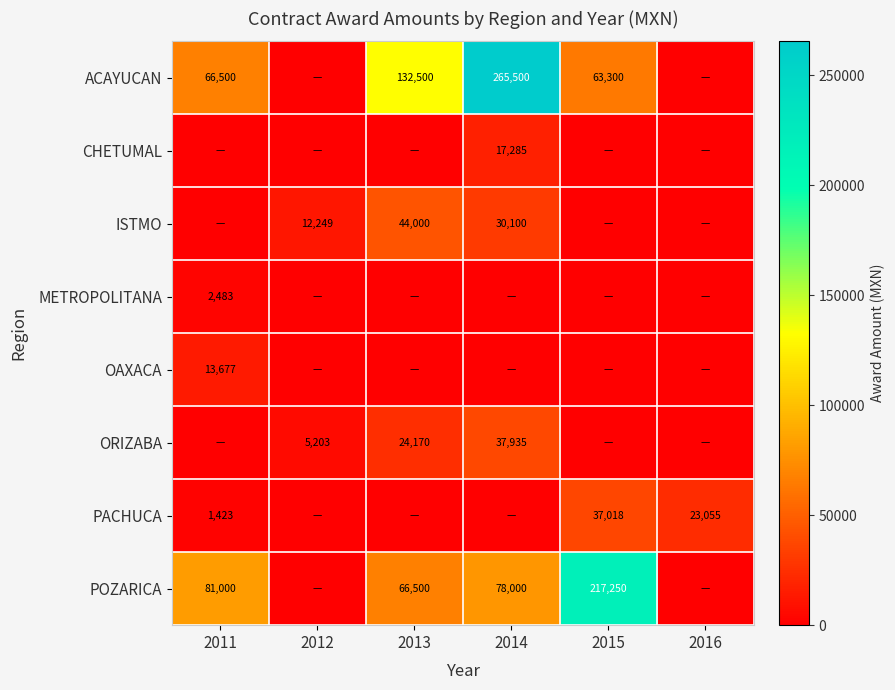

Is it true that PACHUCA equals 36508 at 2016?

False